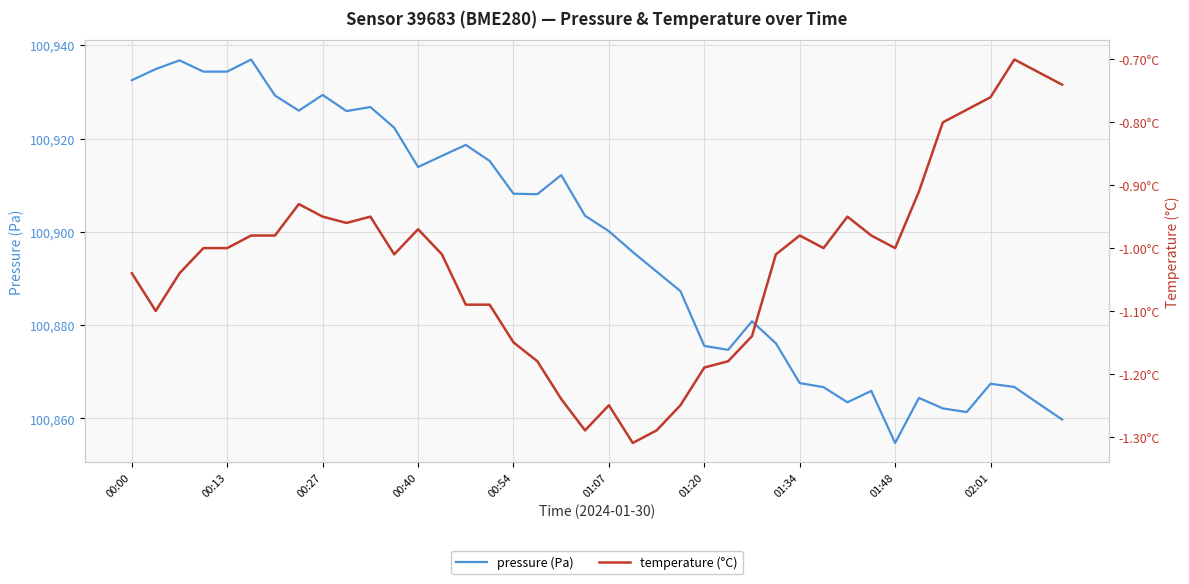

The value of pressure at 00:40 is 137961.0. True or false?

False